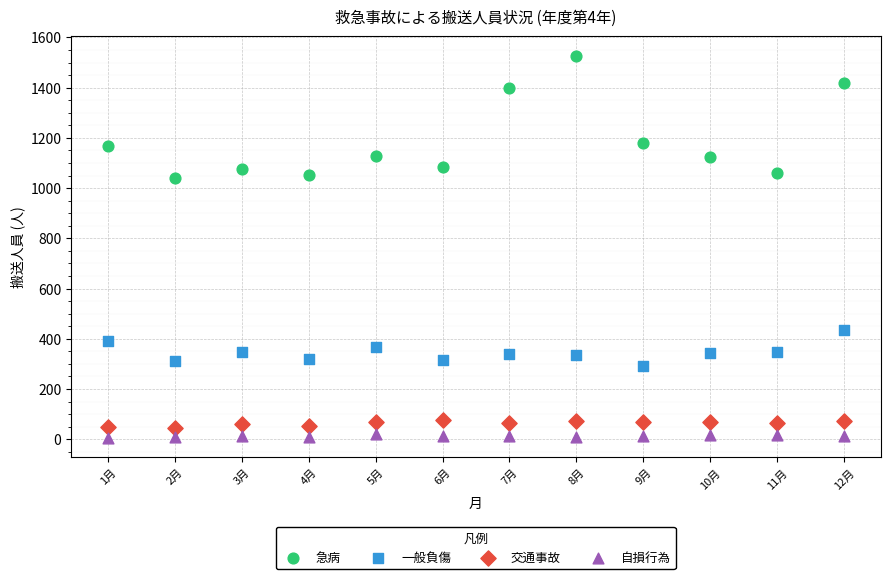

Which series contains the lowest Y value?

自損行為